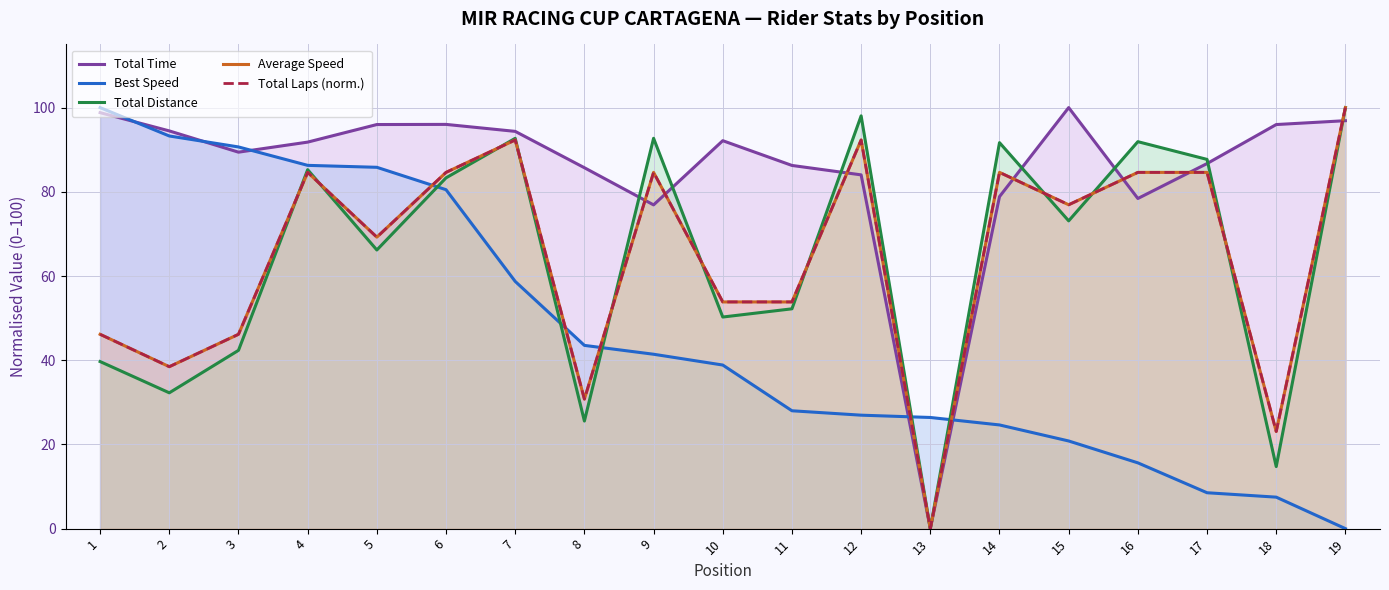

How many data points does each series have?

19